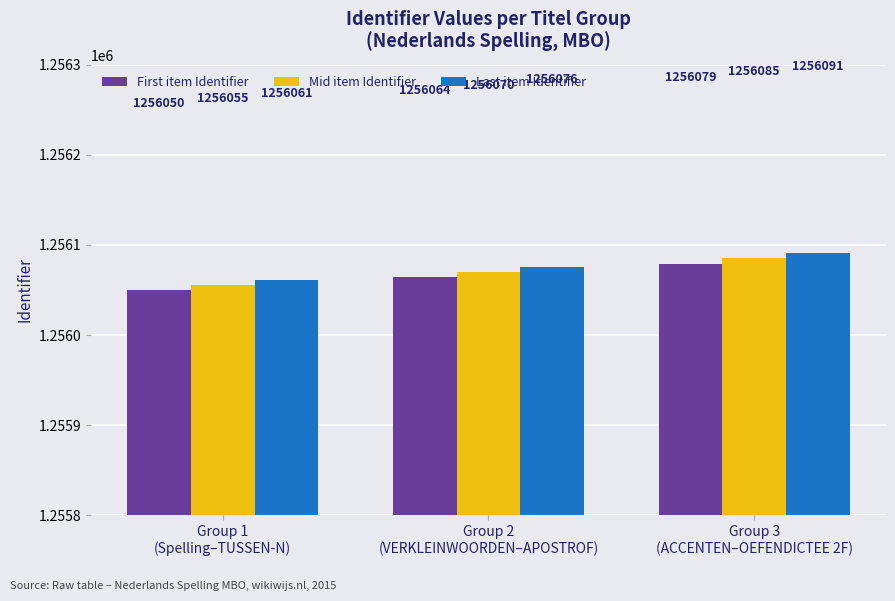

Rank the series by their average value, from highest to lowest.

Last item Identifier, Mid item Identifier, First item Identifier